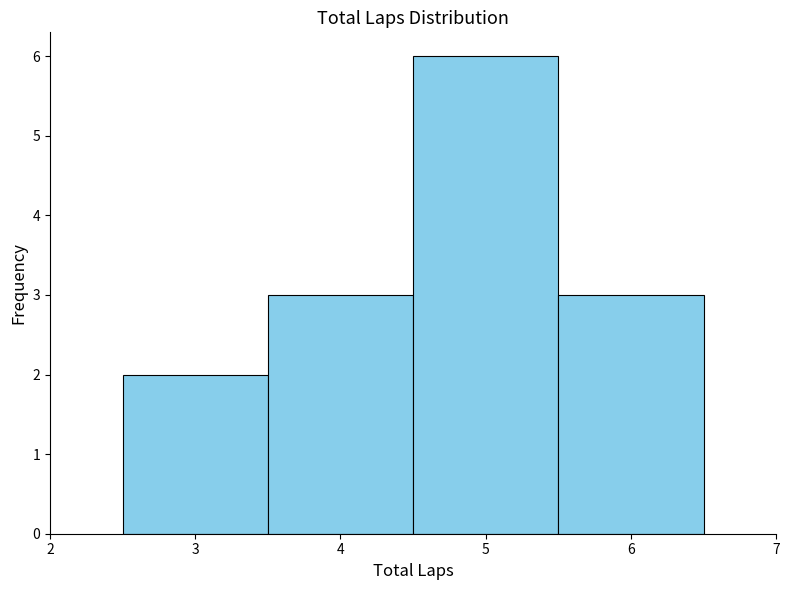

Reading left to right, transcribe this chart: for each bar, give the range it covers on the x-axis and its height. The values are not printed on the chart, so give them approximately, as read against the axis.

2.5 to 3.5: 2
3.5 to 4.5: 3
4.5 to 5.5: 6
5.5 to 6.5: 3